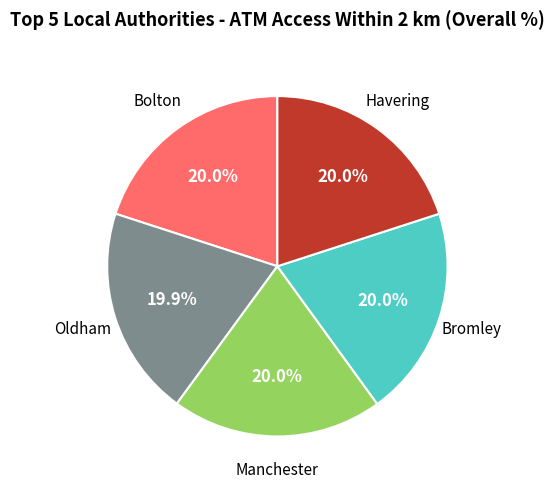

Is there a majority slice in this chart?

No